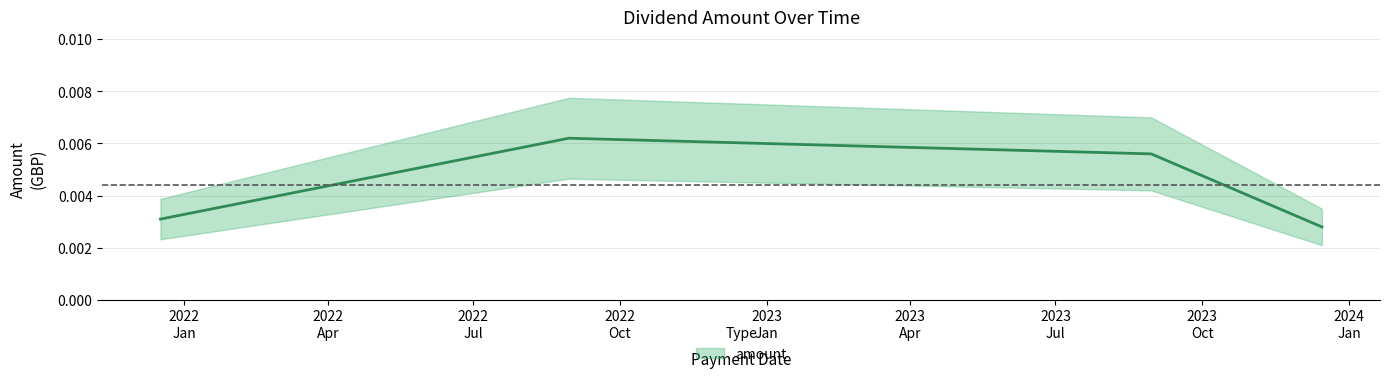

How many categories are shown in the chart?

4